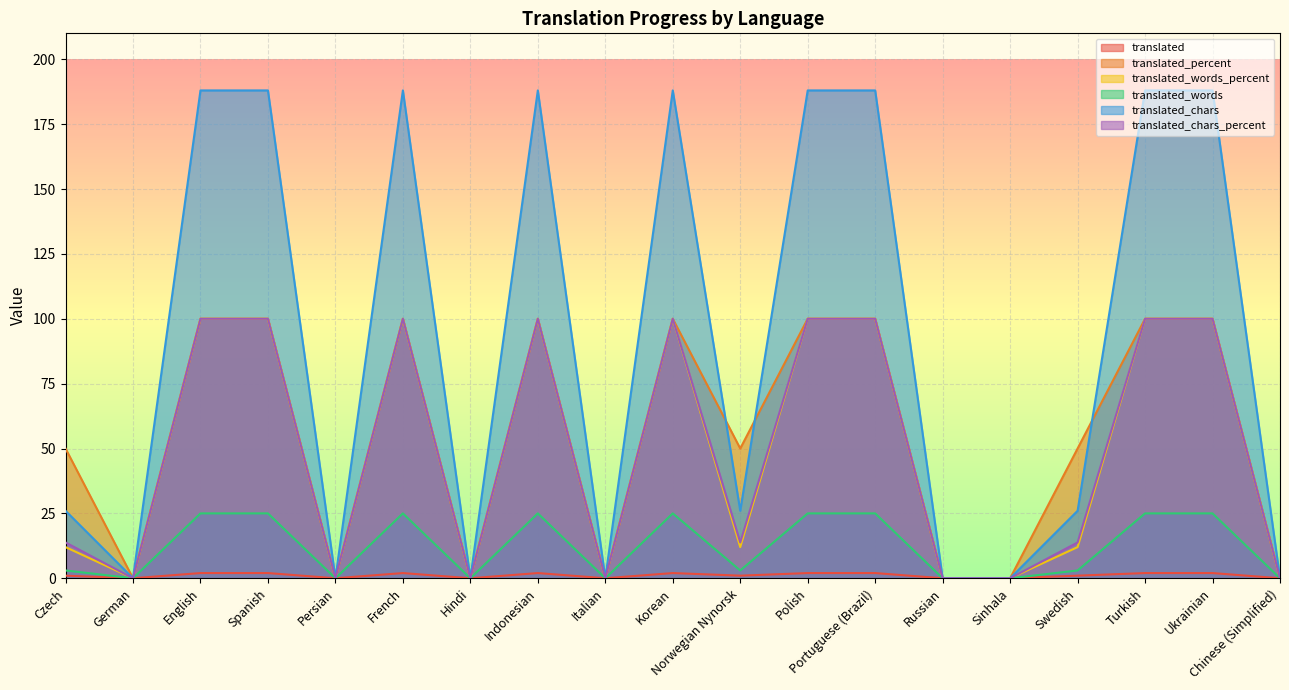

What is the difference between the maximum and second lowest values in the translated_chars series?

188.0